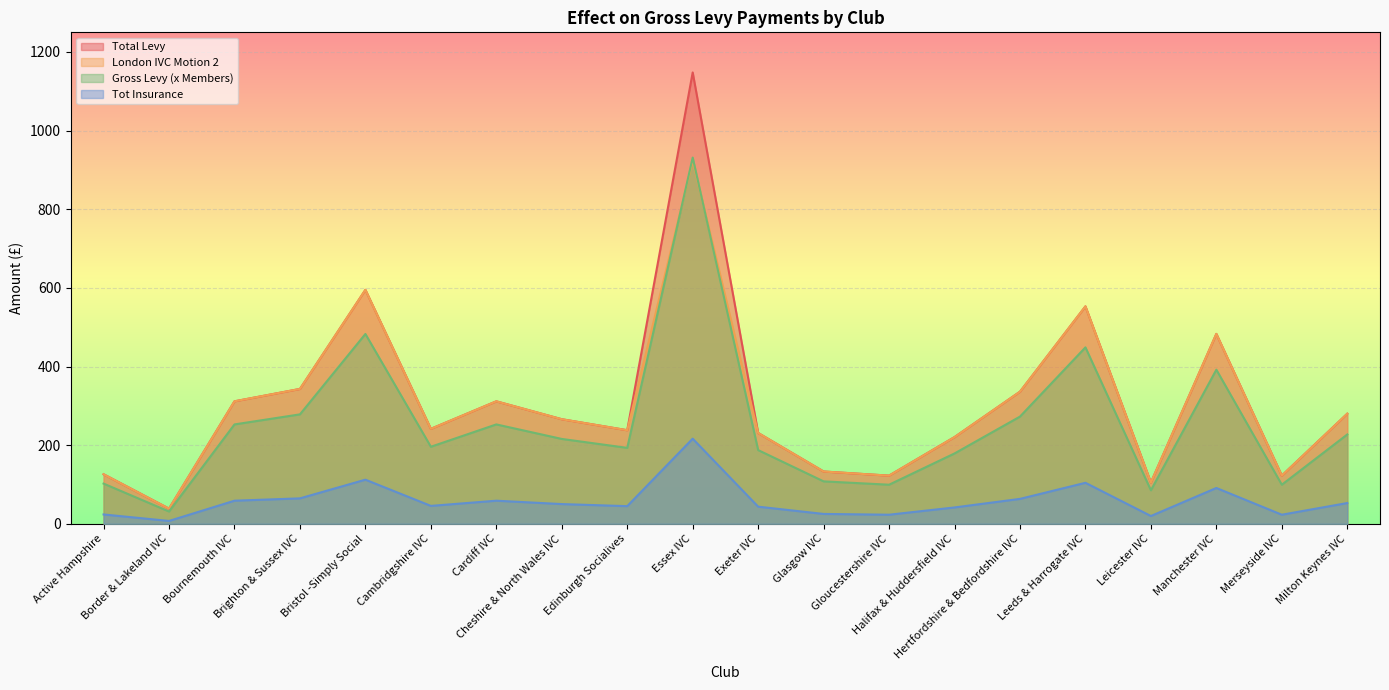

Which has a higher value, Halifax & Huddersfield IVC or Cheshire & North Wales IVC?

Cheshire & North Wales IVC